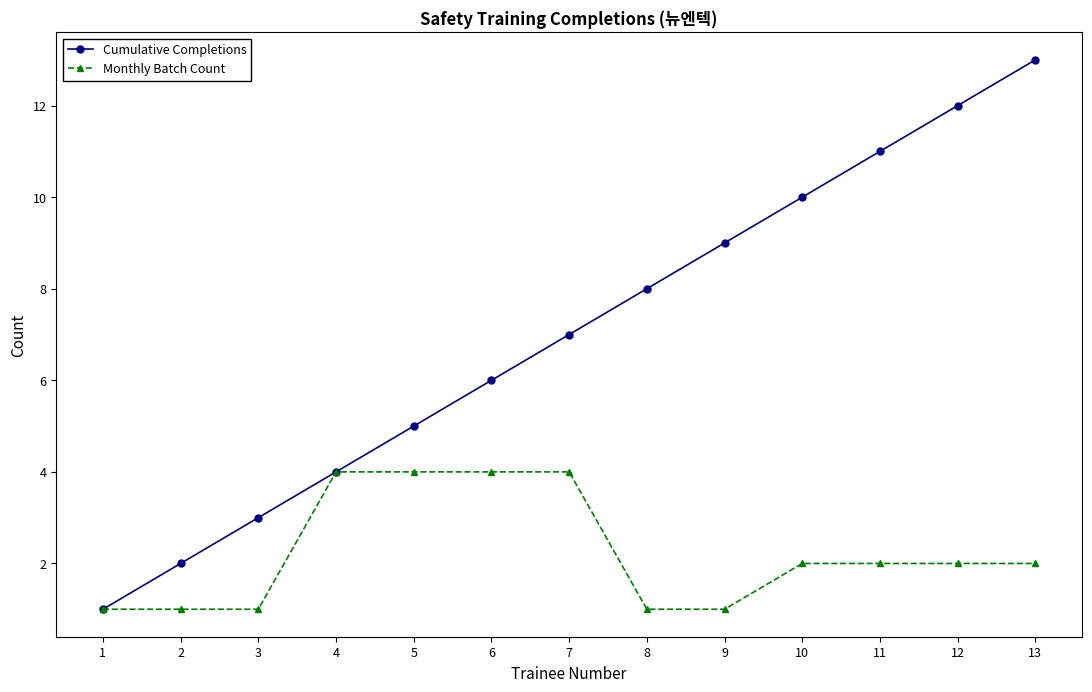

What is the difference between the second highest and second lowest values in the Monthly Batch Count series?

3